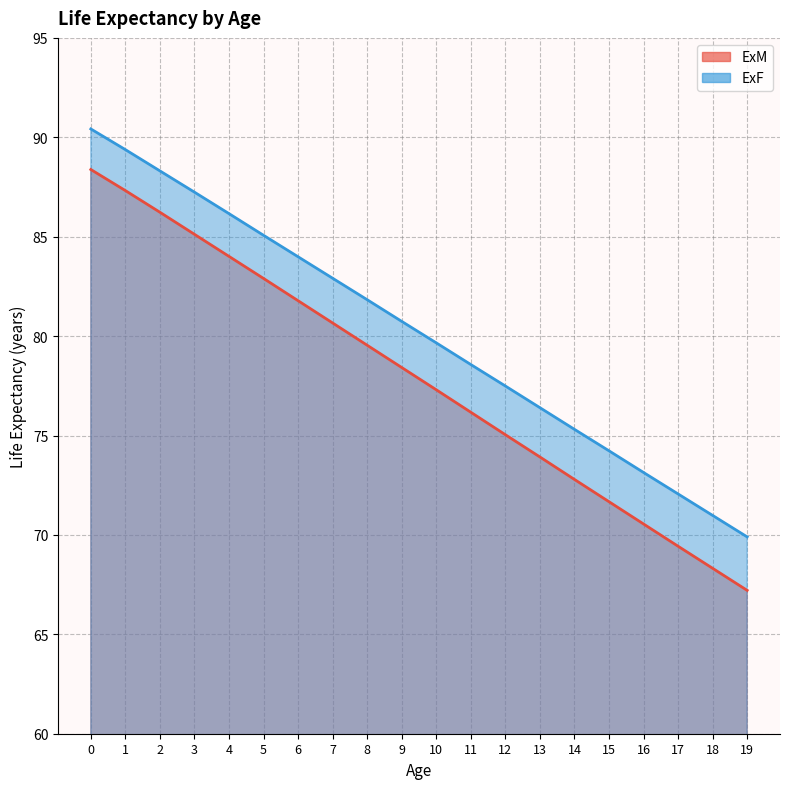

Is it true that ExF equals 82.9 at 7?

True